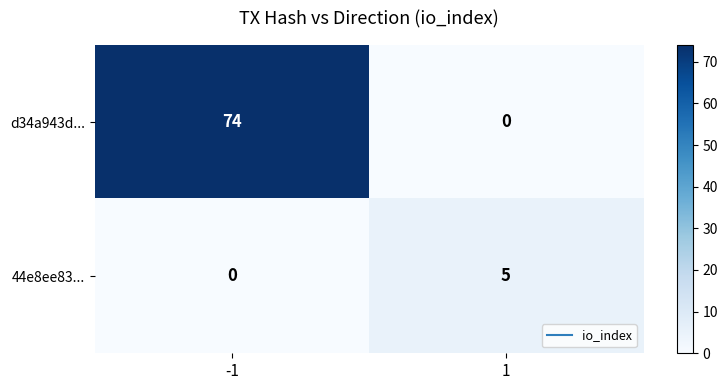

Which series has the largest total across all categories?

d34a943d...